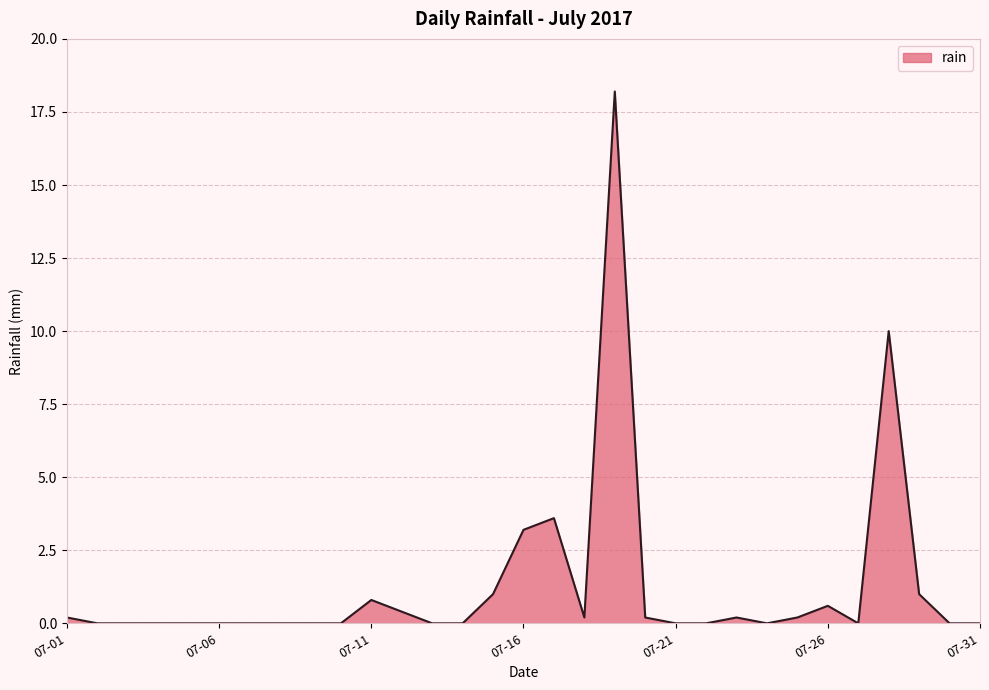

What is the difference between the maximum and minimum values?

18.2